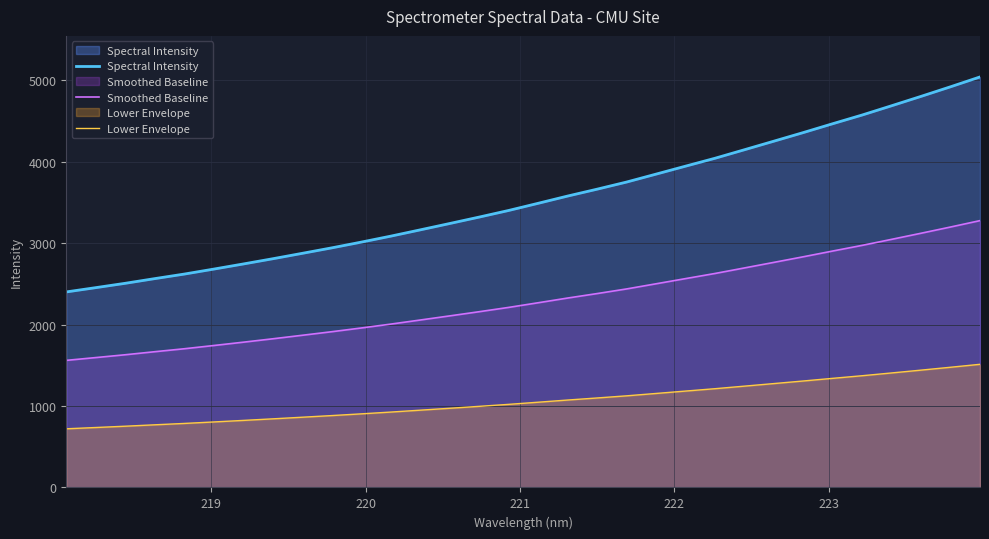

True or false: Lower Envelope and Smoothed Baseline cross at least once.

False